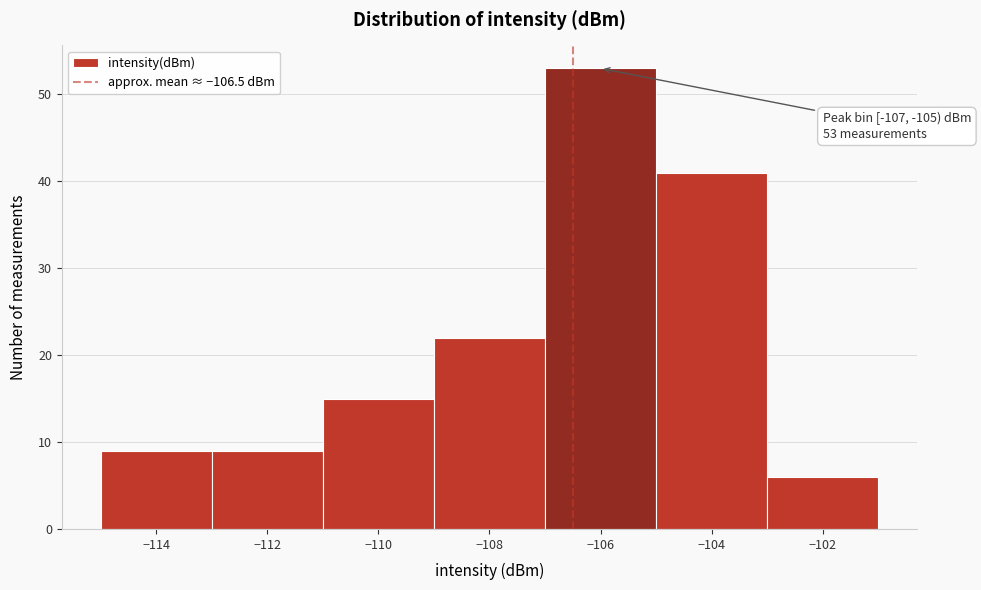

Over which range of the x-axis is the bar tallest?

-107 to -105